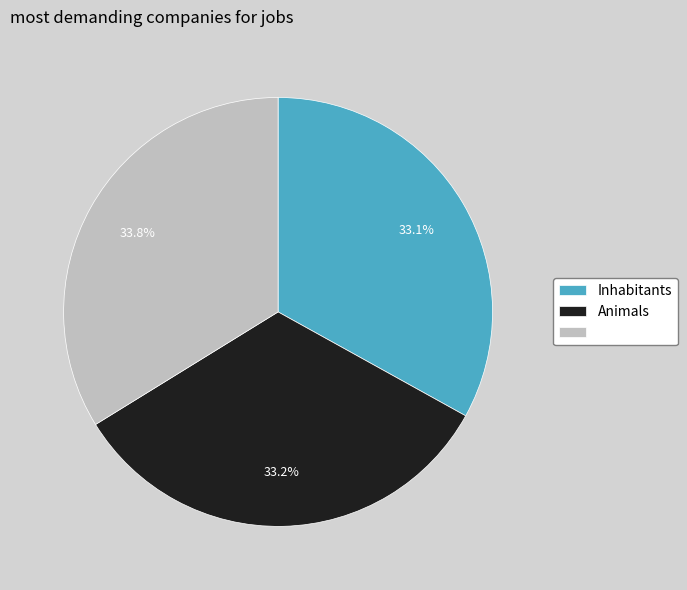

Is there a majority slice in this chart?

No